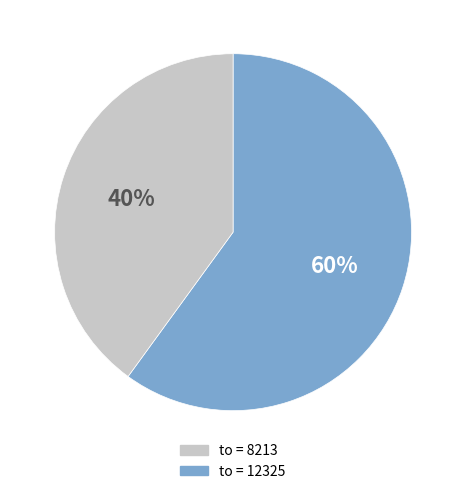

Does any single category account for the majority?

Yes